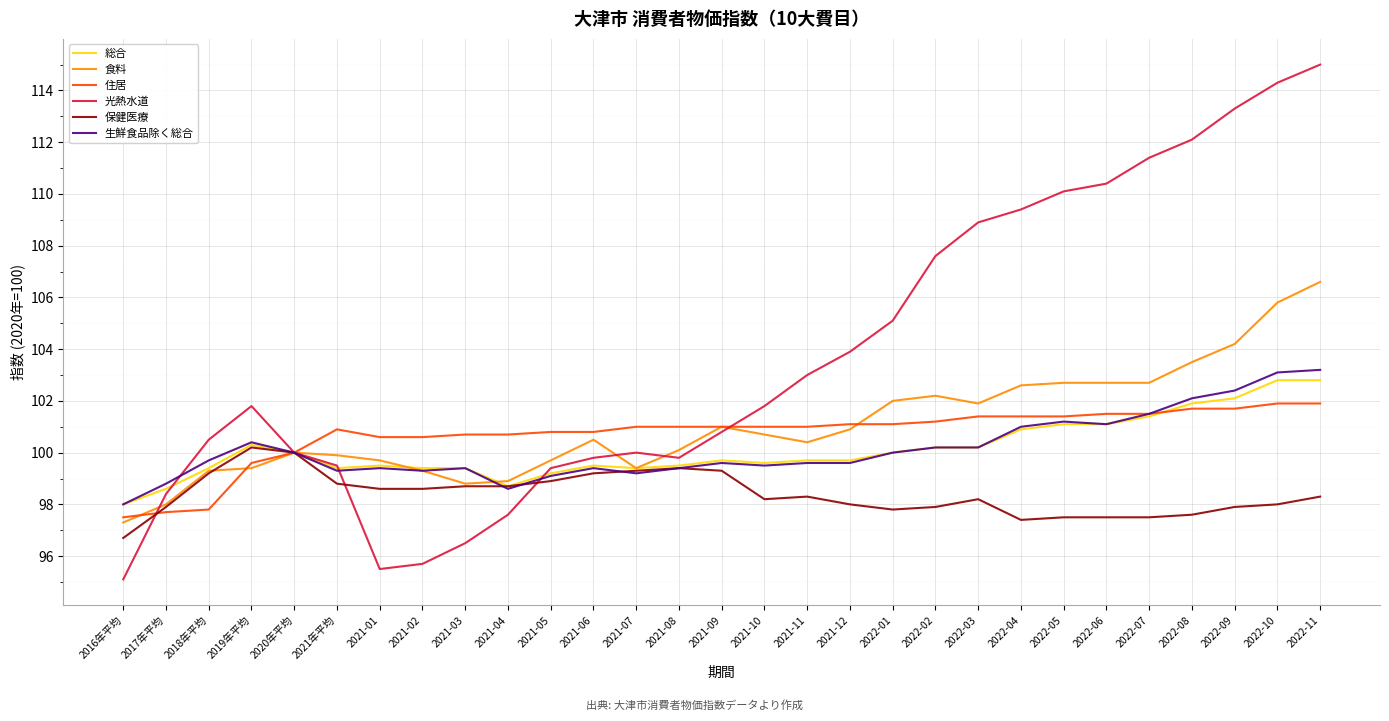

Between which two adjacent categories do 住居 and 保健医療 first intersect?

2016年平均 and 2017年平均